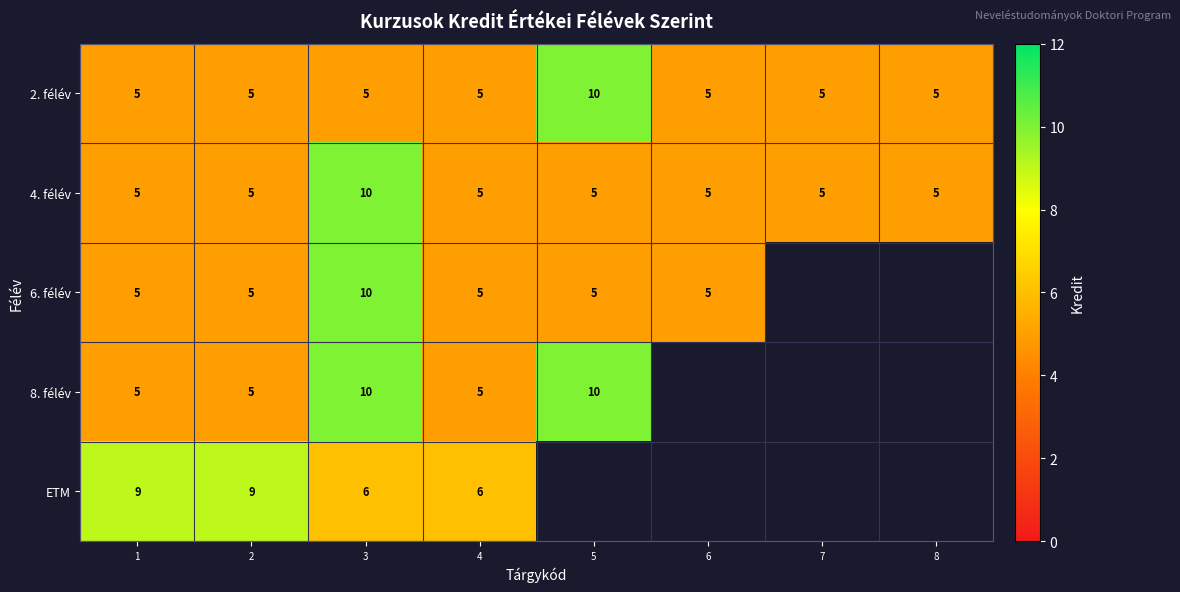

How many 2. félév values are between 5 and 6?

7